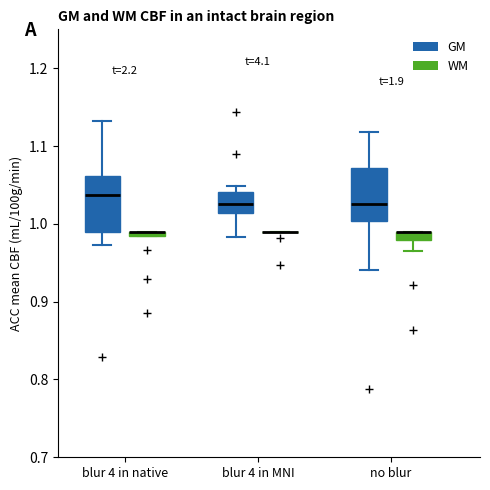

Where does the upper whisker of the box for no blur (GM) end on the y-axis? The values are not printed on the chart, so give them approximately, as read against the axis.

1.12